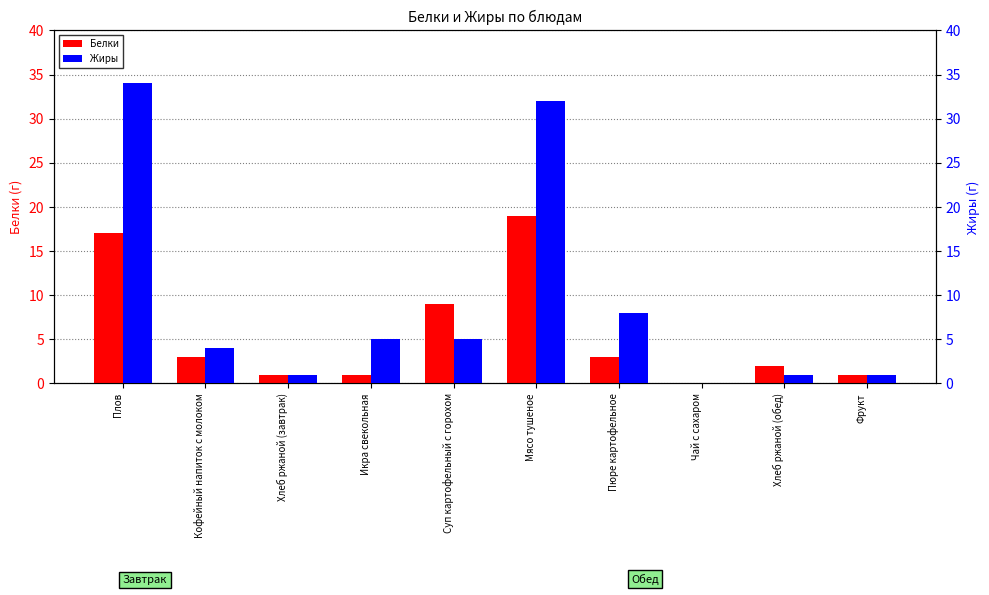

What is the label of the 9th bar from the right?

Кофейный напиток с молоком